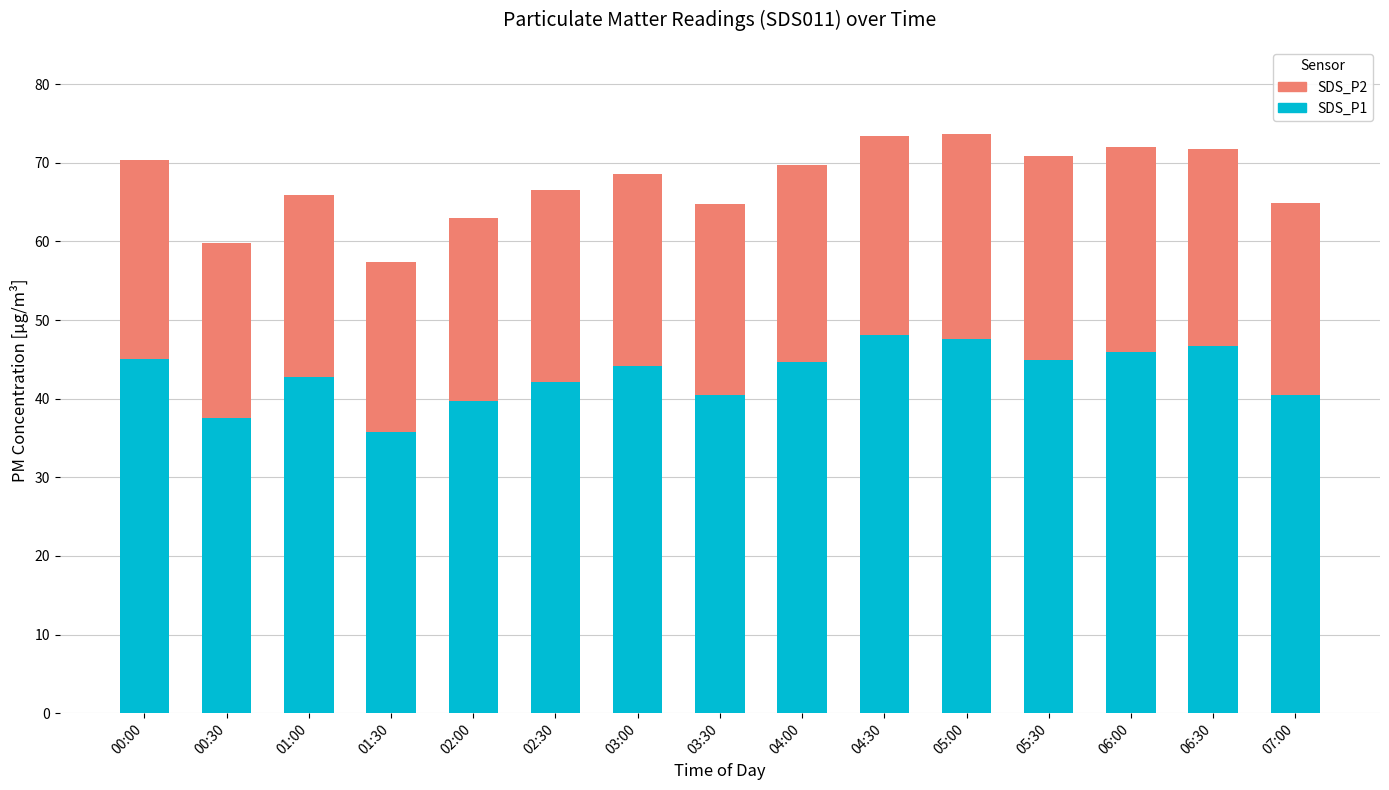

What is the sum of all SDS_P1 values?

646.0